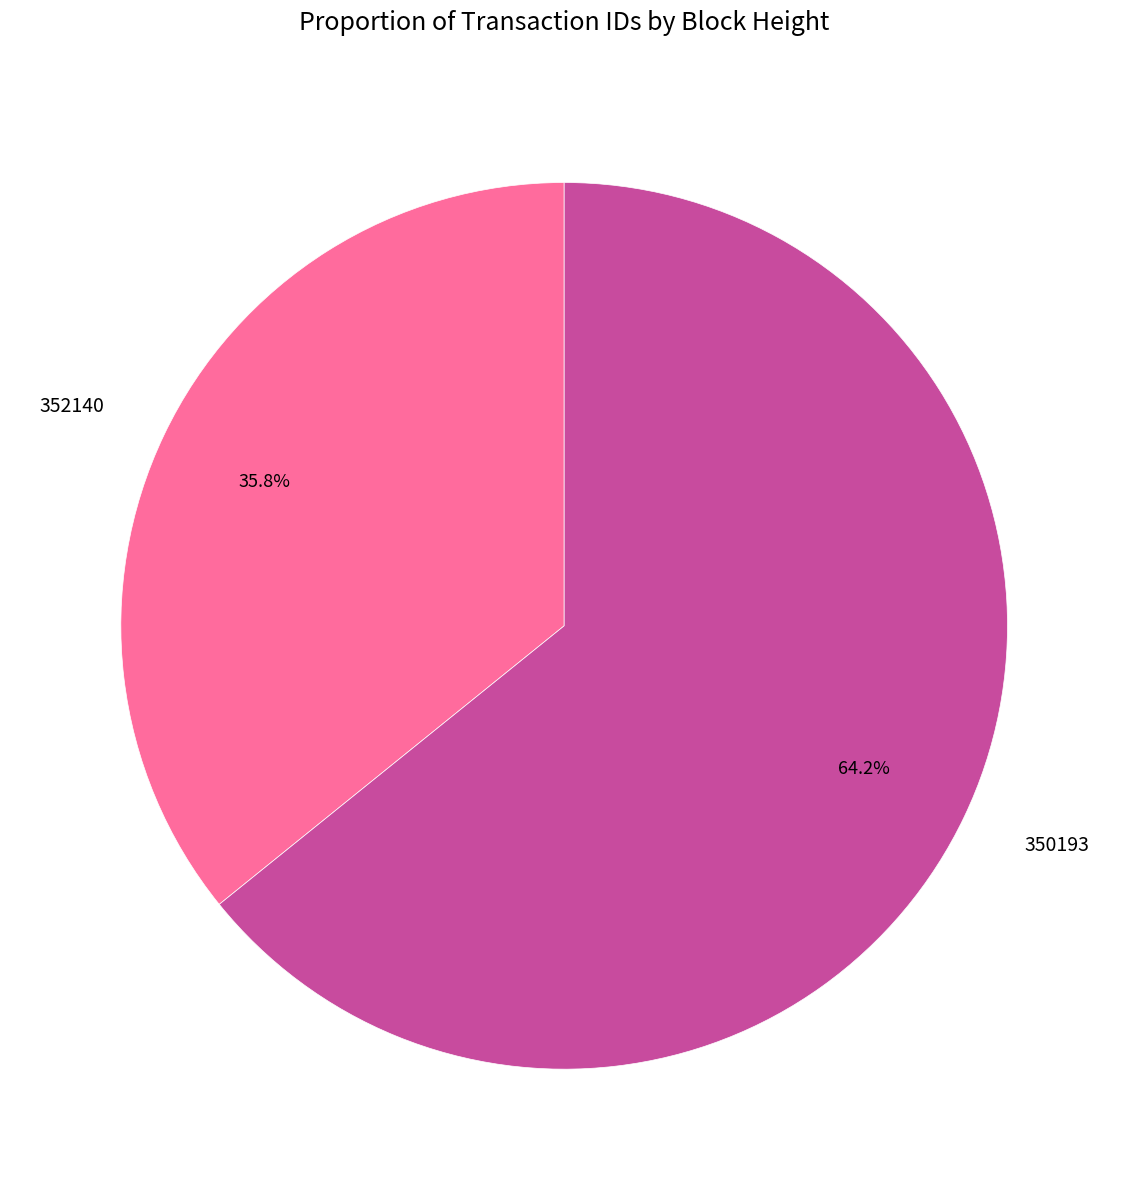

What percentage is the 350193 slice, to the nearest percent?

64%